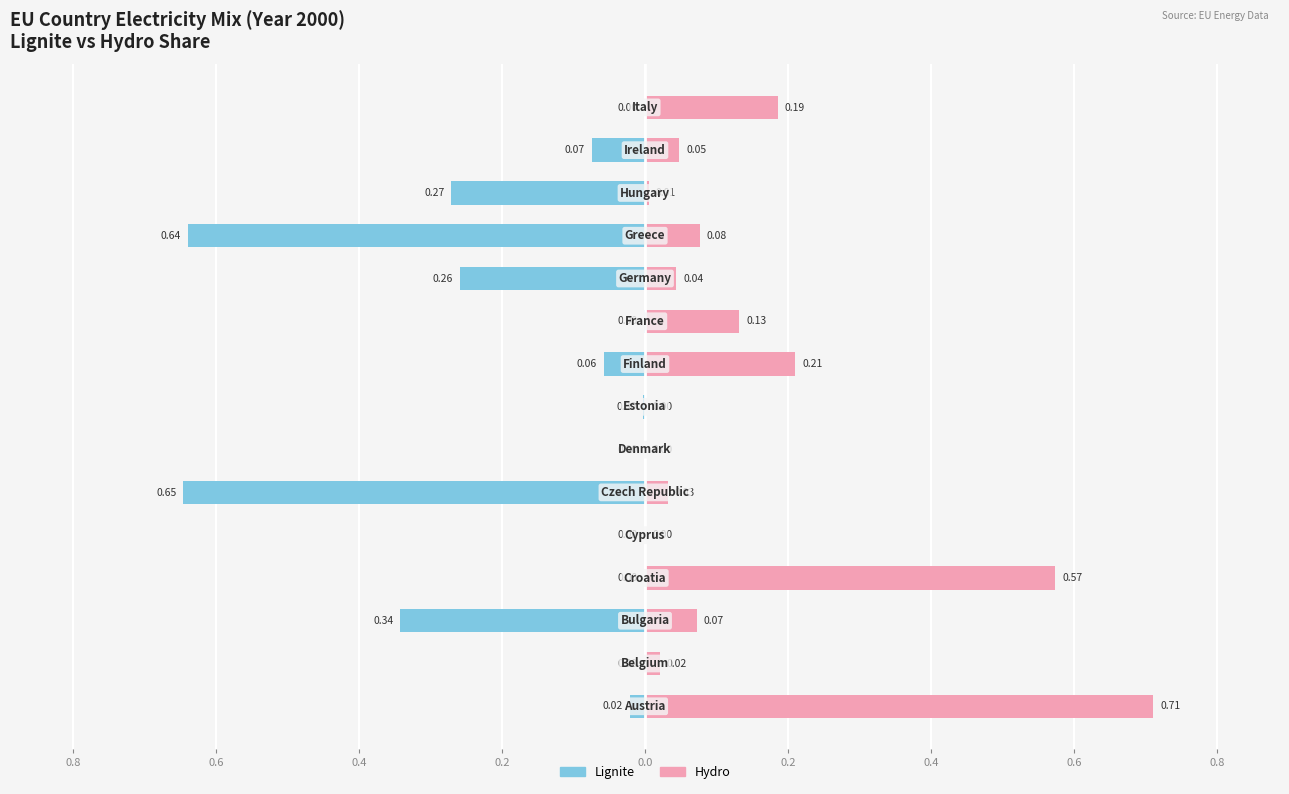

Is it true that Hydro equals 0.0 at 0.2?

True